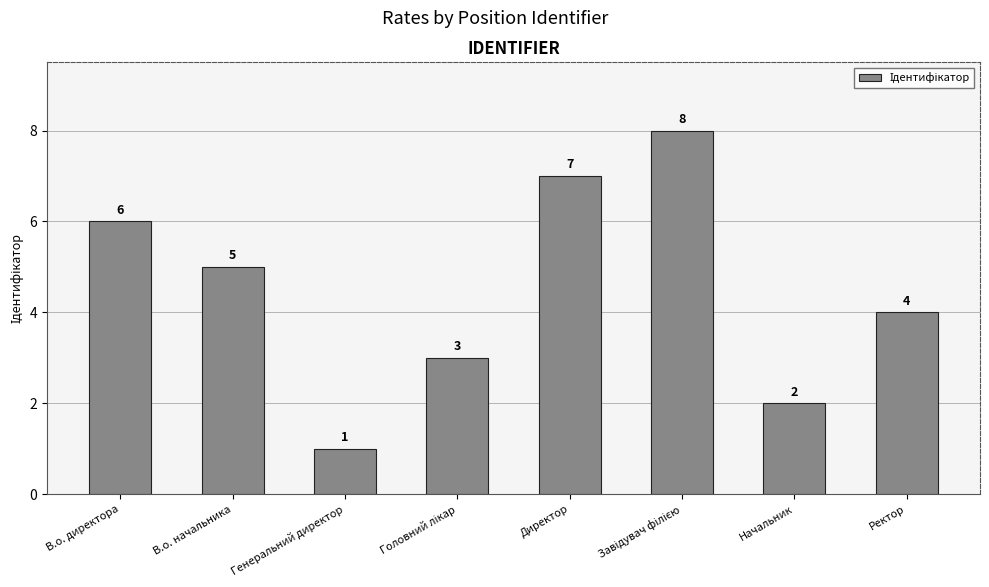

Does the chart contain any negative values?

No